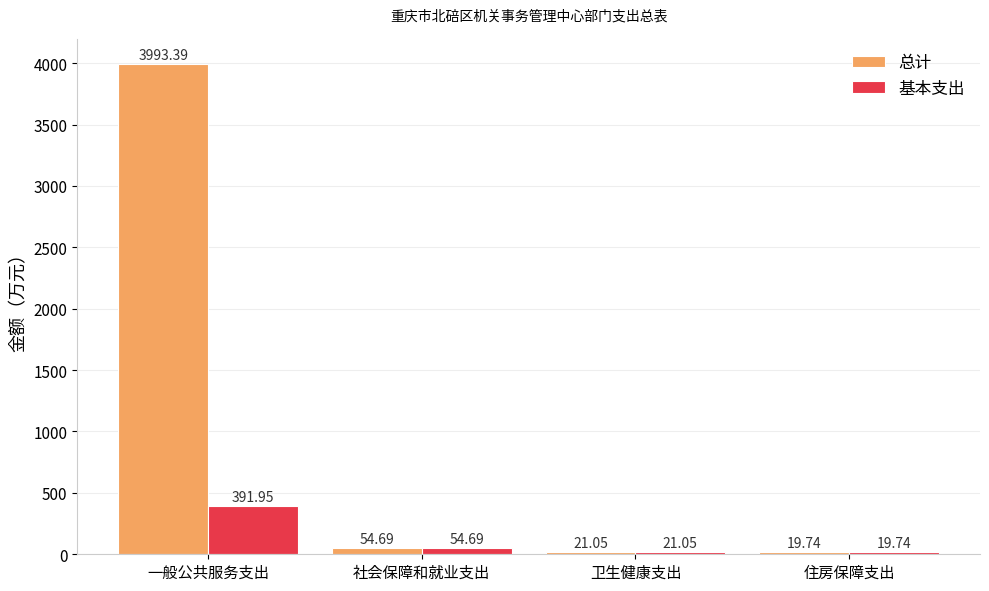

At which label is 总计 closest to 2006?

社会保障和就业支出